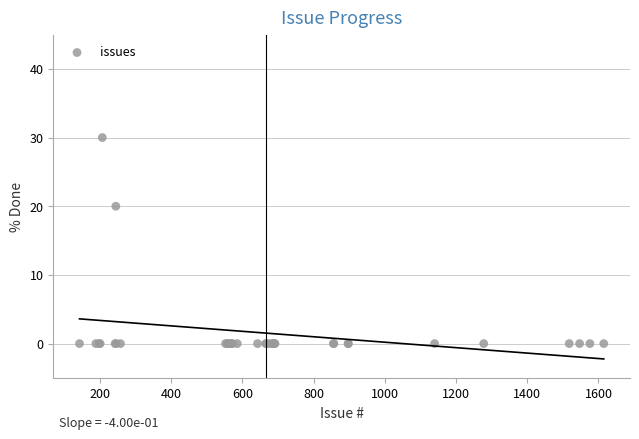

What Y value in the scatter plot is closest to 15?

20